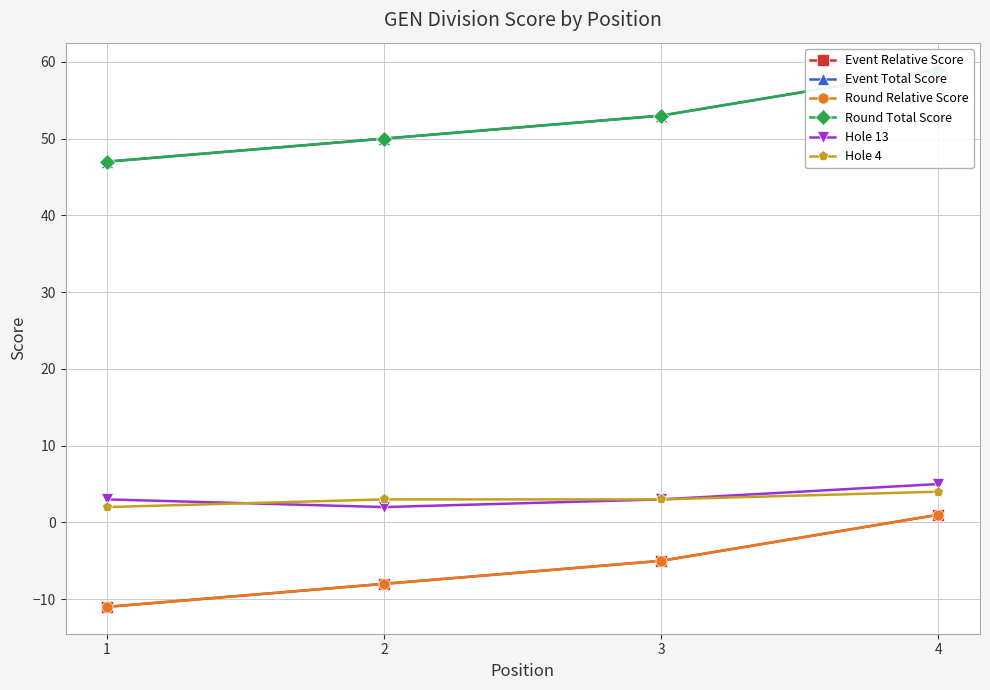

List the series in order of their peak value, highest first.

Event Total Score, Round Total Score, Hole 13, Hole 4, Event Relative Score, Round Relative Score